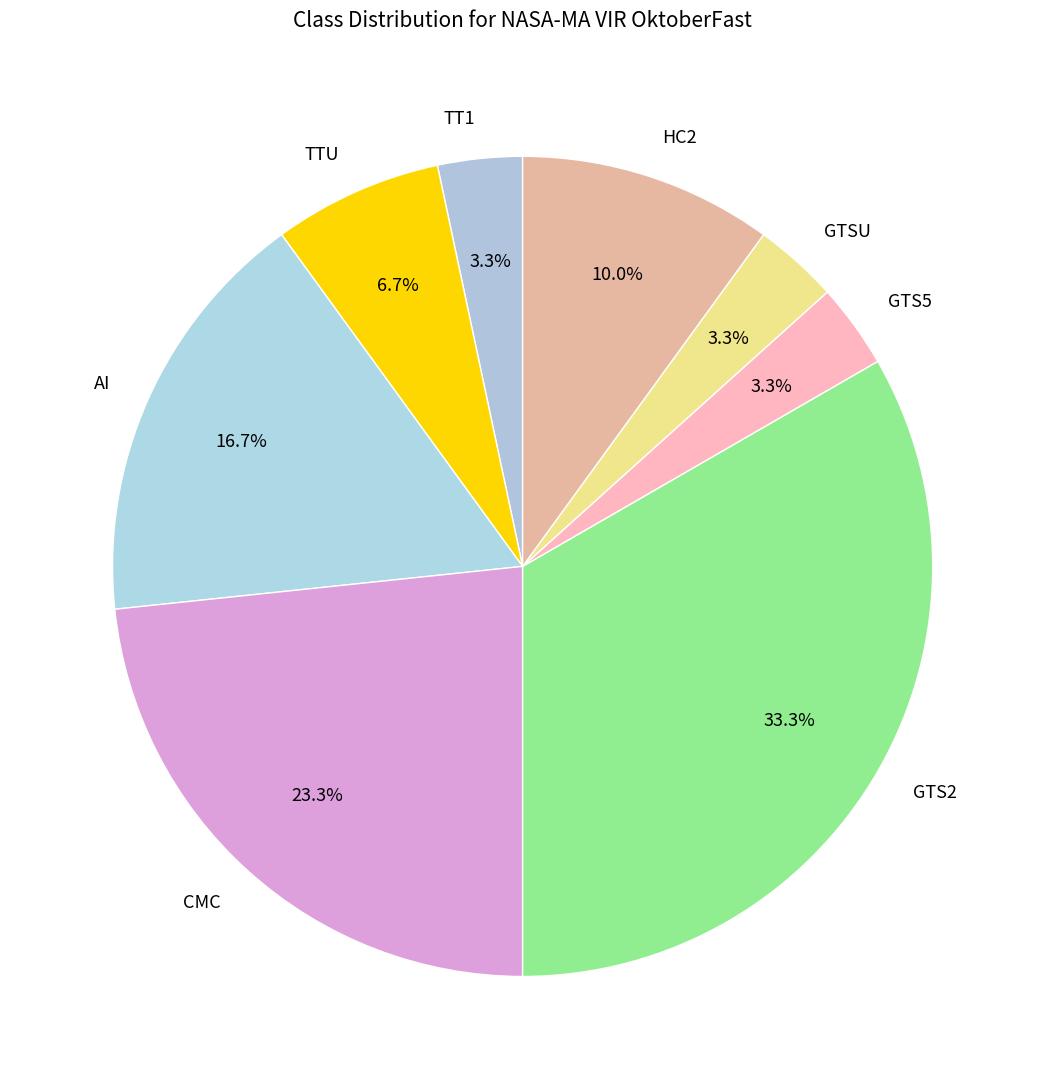

What percentage is NOT represented by GTS2?

66.7%